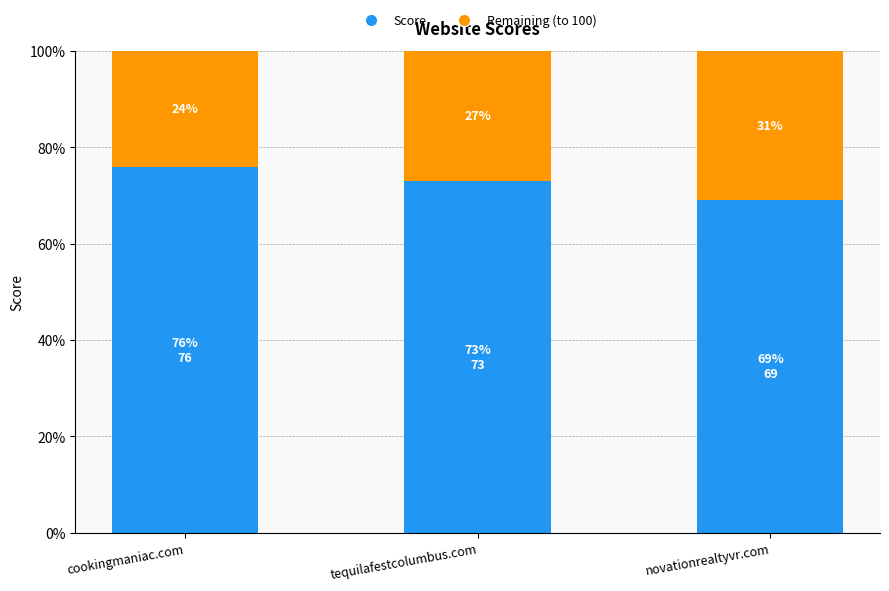

What is the sum of the Score values at novationrealtyvr.com and cookingmaniac.com?

145